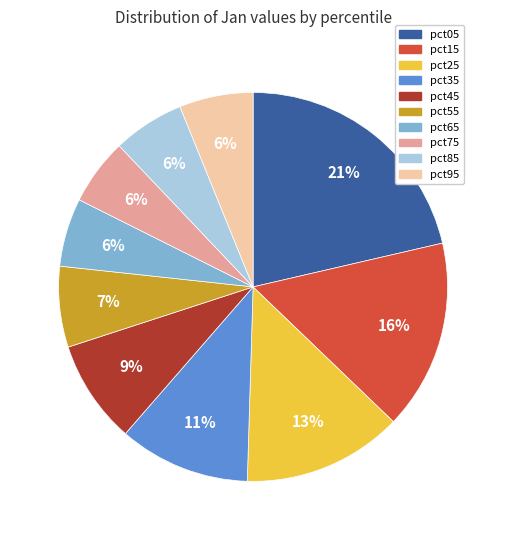

Is the sum of pct05 and pct75 greater than half?

No